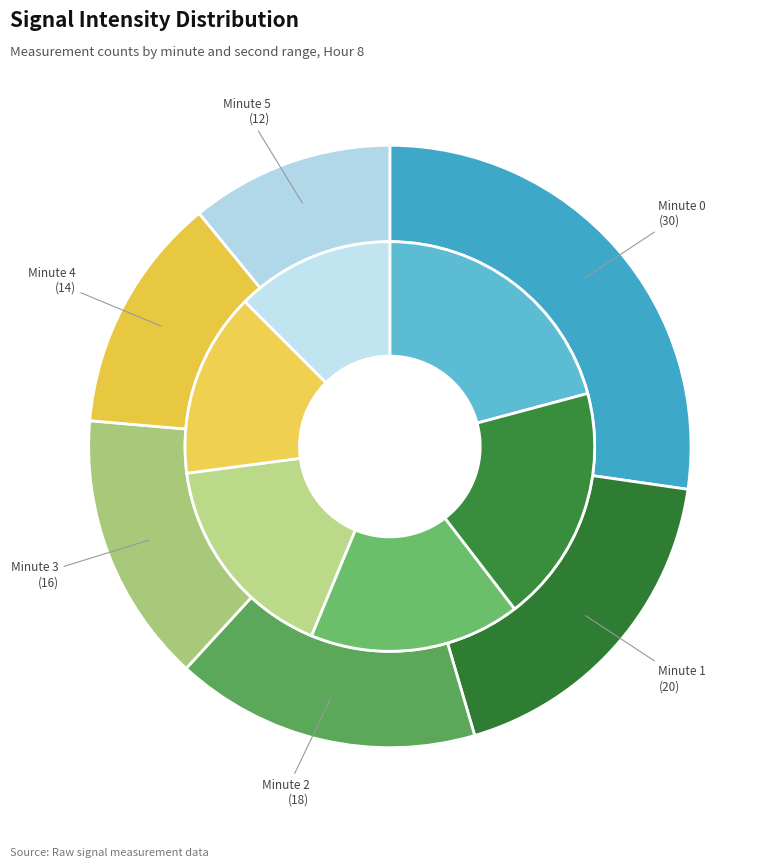

Which category has the biggest portion of the pie?

Hour 8, Minute 0